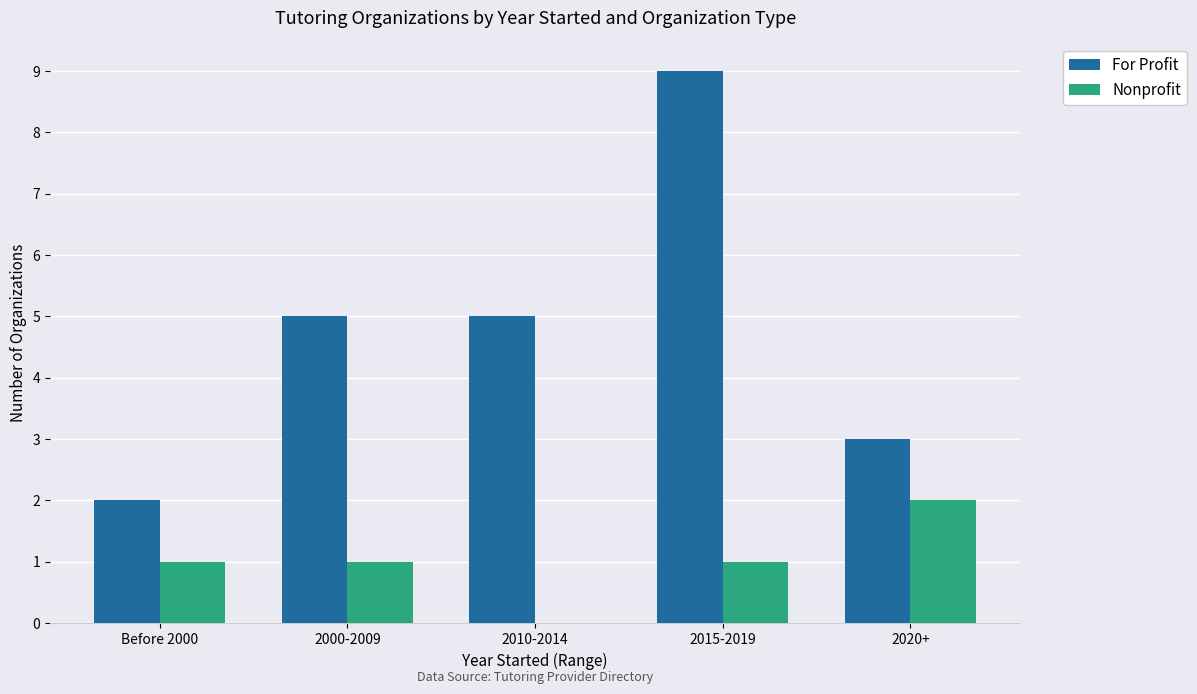

What is the greatest value displayed?

9